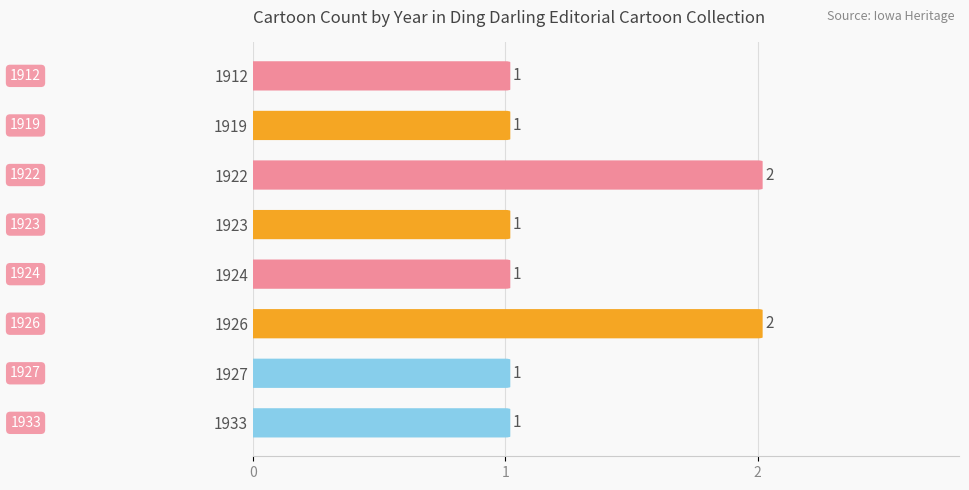

Rank the categories by value from highest to lowest.

1922, 1926, 1912, 1919, 1923, 1924, 1927, 1933